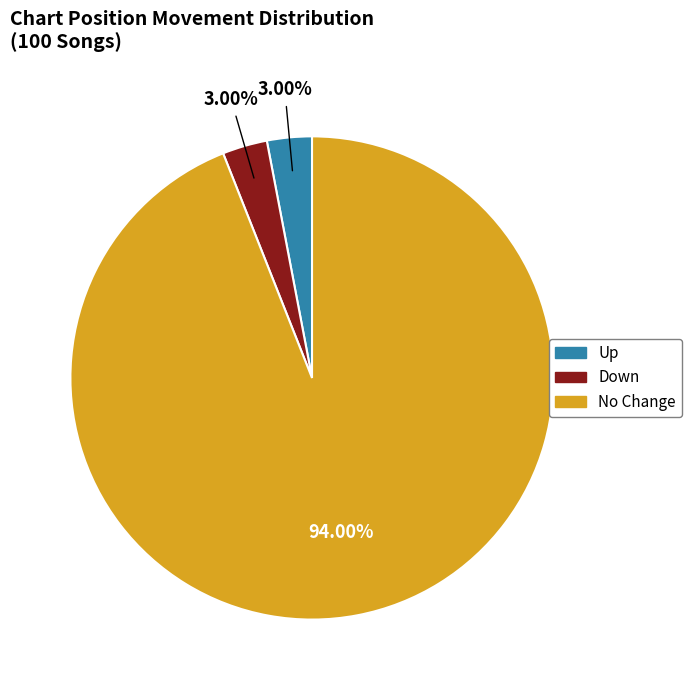

Is there any slice that represents more than half of the pie?

Yes